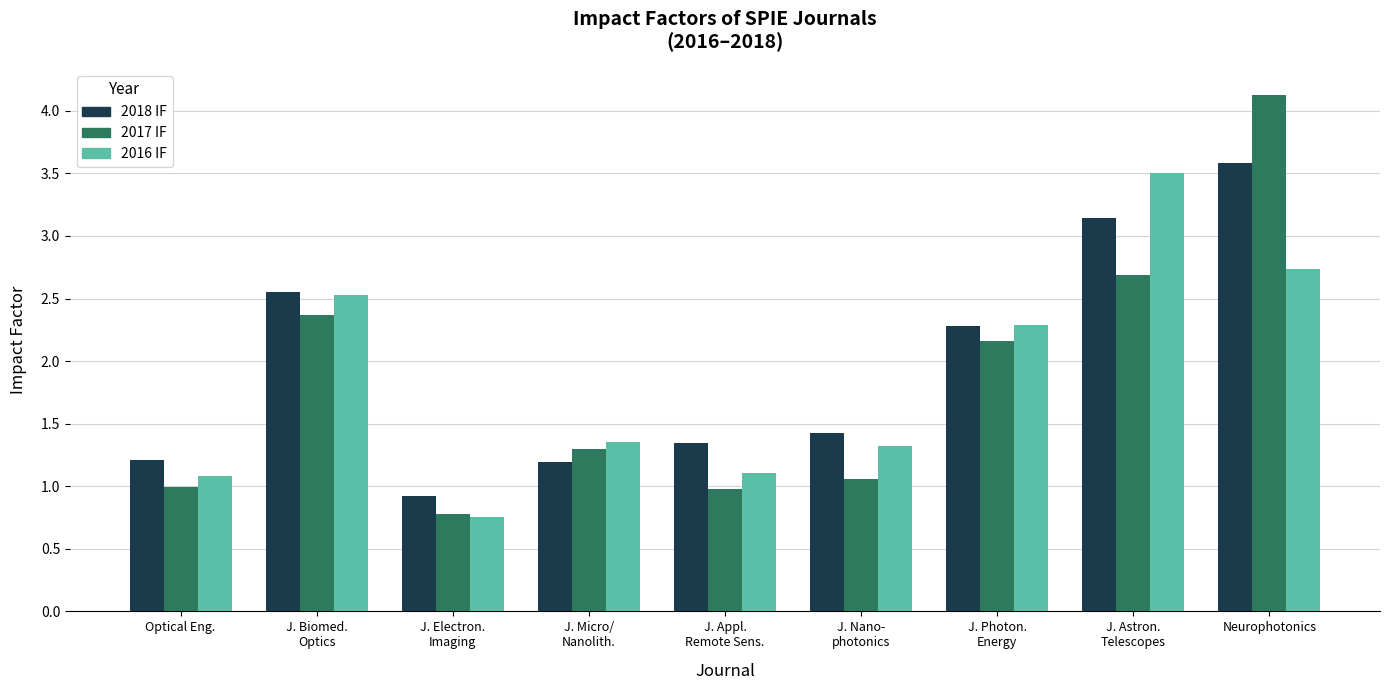

What are all the series names shown in the legend?

2018 IF, 2017 IF, 2016 IF